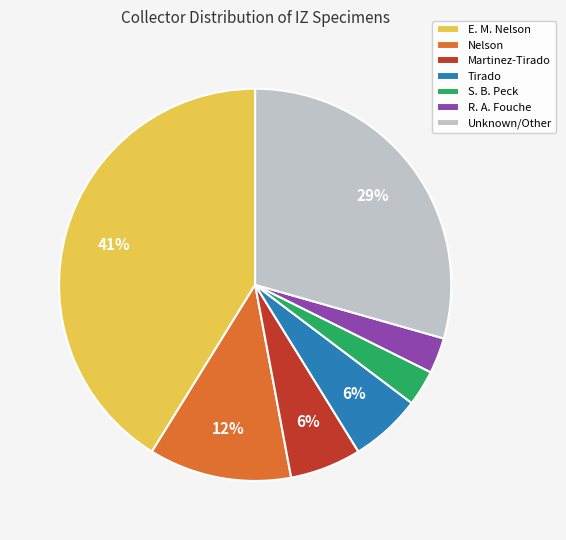

Does Nelson represent more than half of the total?

No